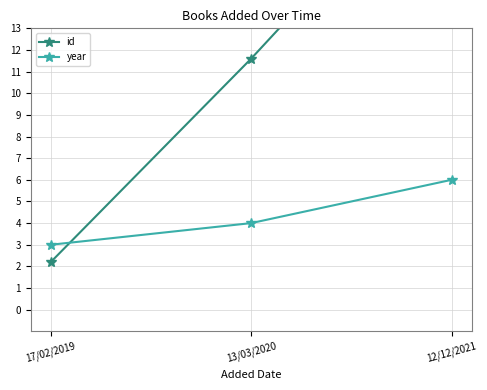

What is the difference between the maximum and minimum values in the year series?

3